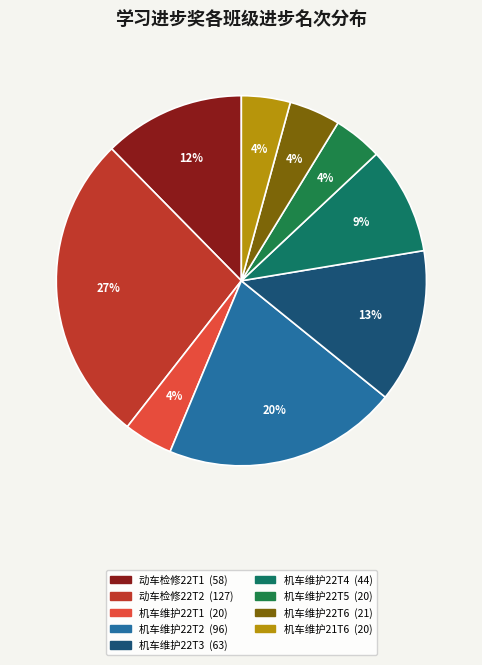

How many slices are in this pie chart?

9